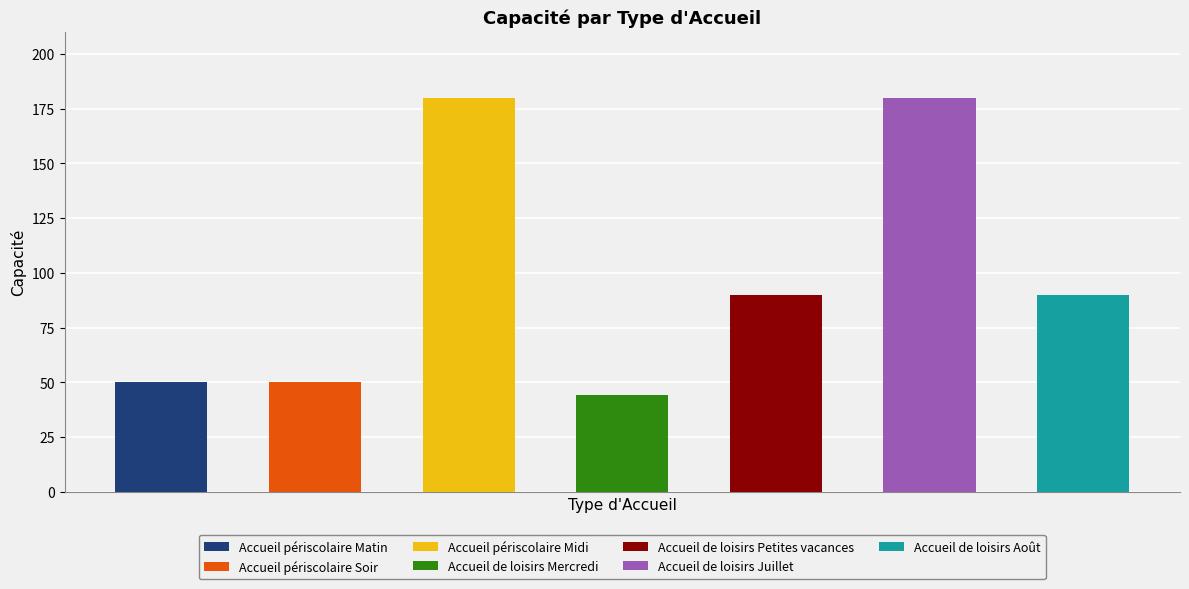

True or false: the data shows 180 at Accueil périscolaire Midi.

True